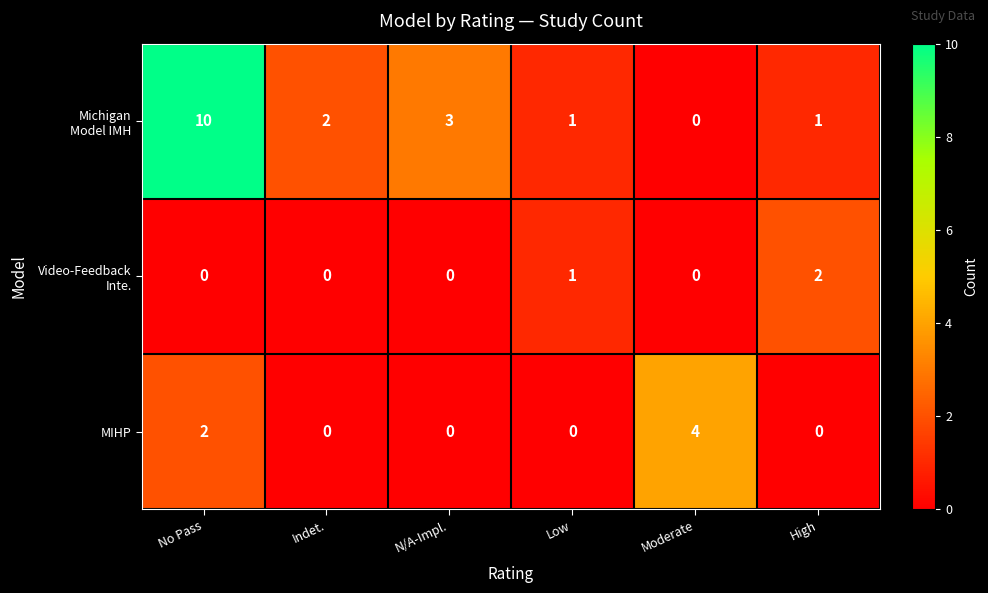

At which label does MIHP reach its peak?

Moderate